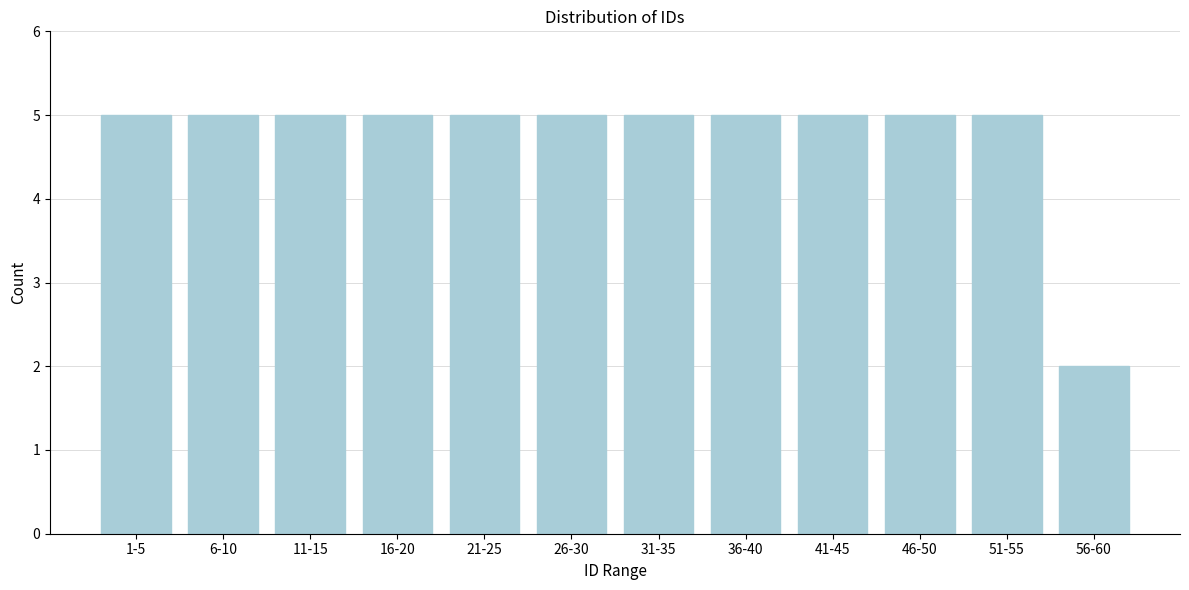

Reading left to right, what are all the values shown in this chart?

1-5=5	6-10=5	11-15=5	16-20=5	21-25=5	26-30=5	31-35=5	36-40=5	41-45=5	46-50=5	51-55=5	56-60=2